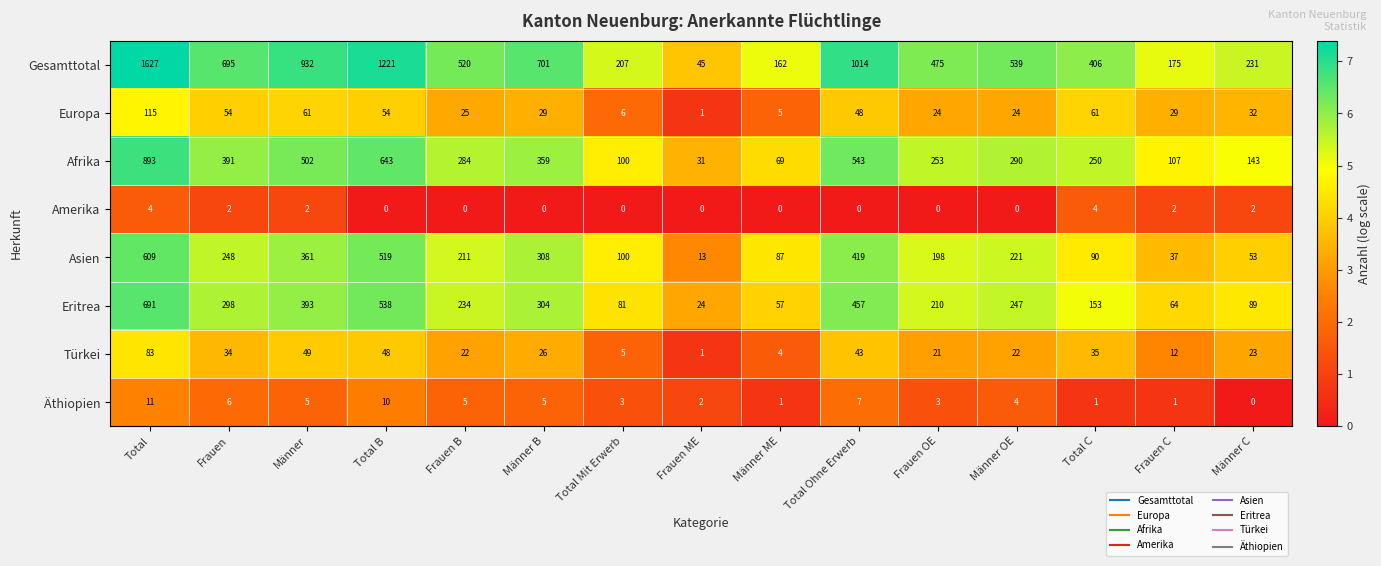

How many distinct data groups are displayed?

8